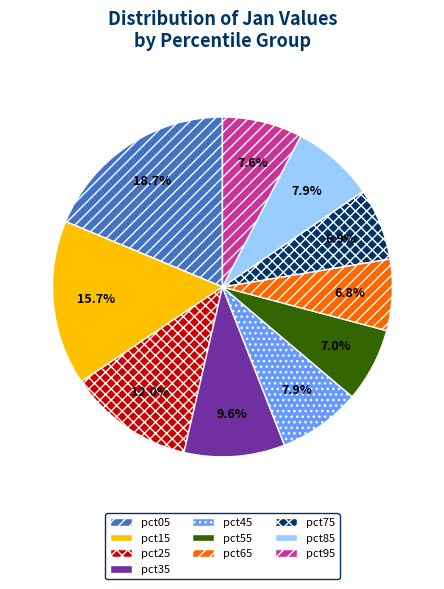

Does any single category account for the majority?

No